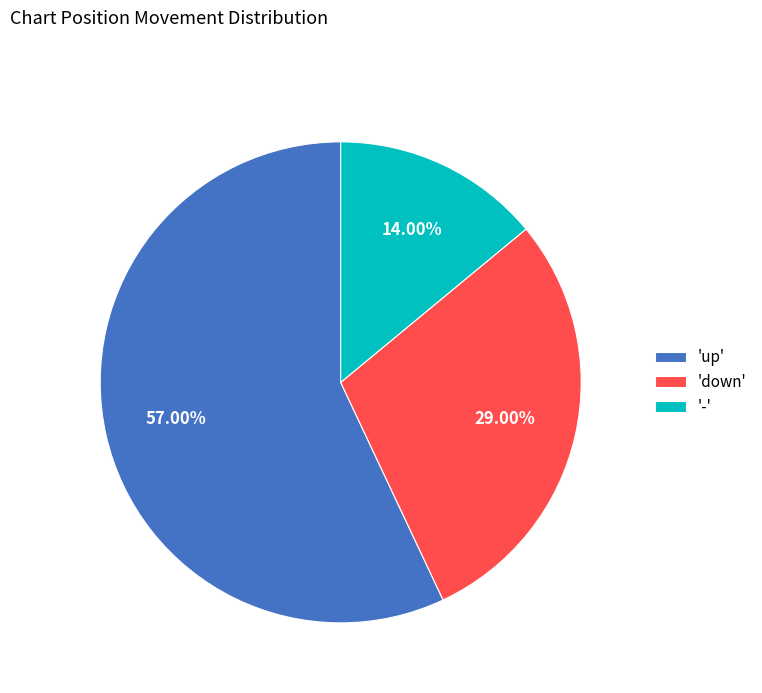

Is there any slice that represents more than half of the pie?

Yes